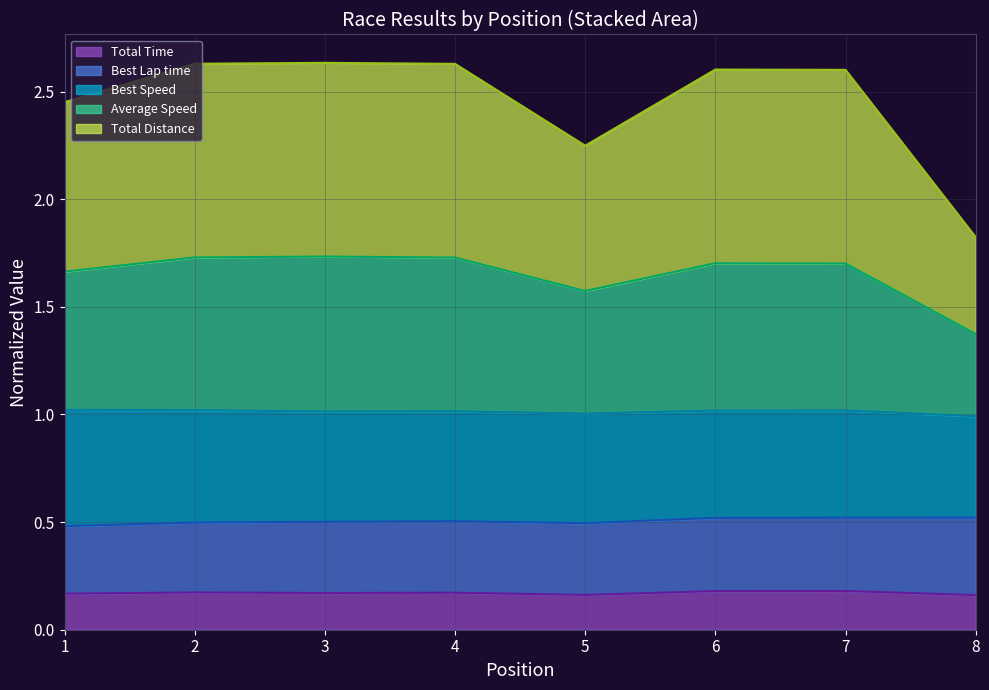

What is the difference between the highest and lowest values at 2?

2.5